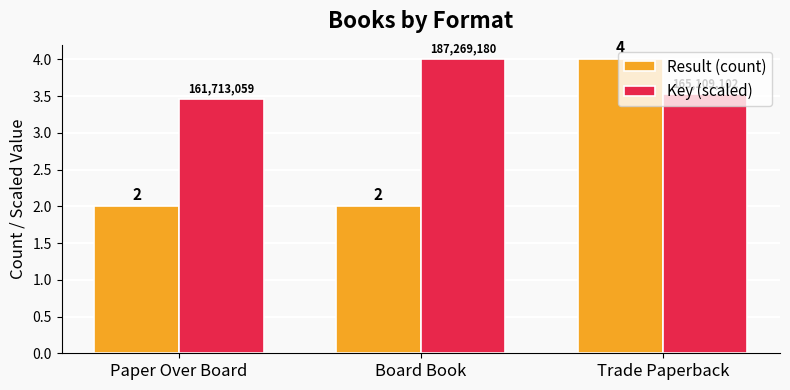

What is the minimum value for Result (count)?

2.0